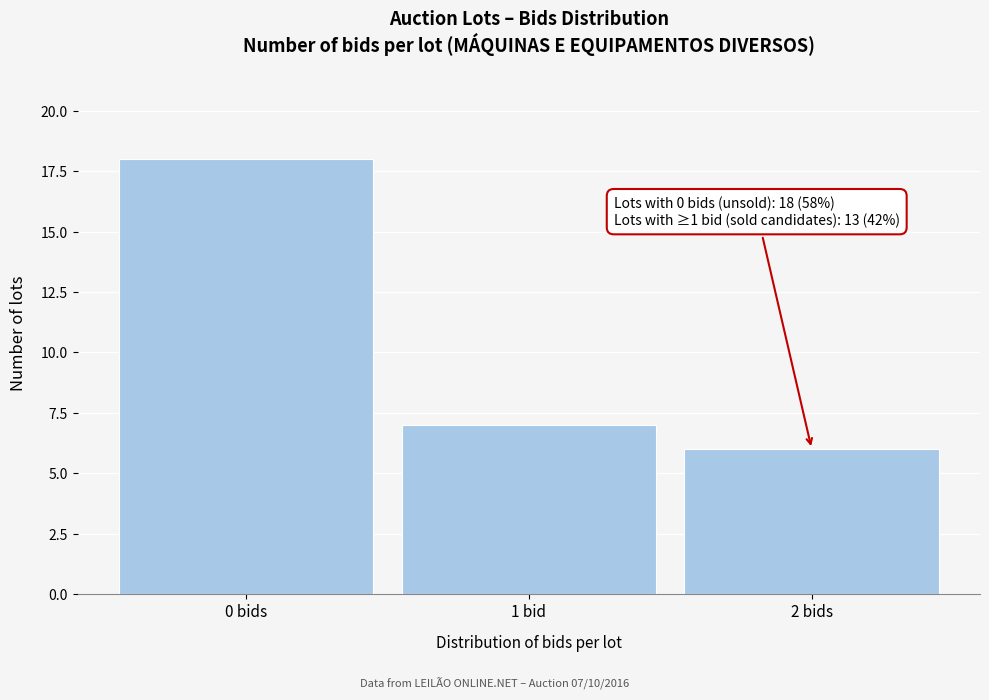

Reading left to right, extract all data points from this chart.

18	7	6